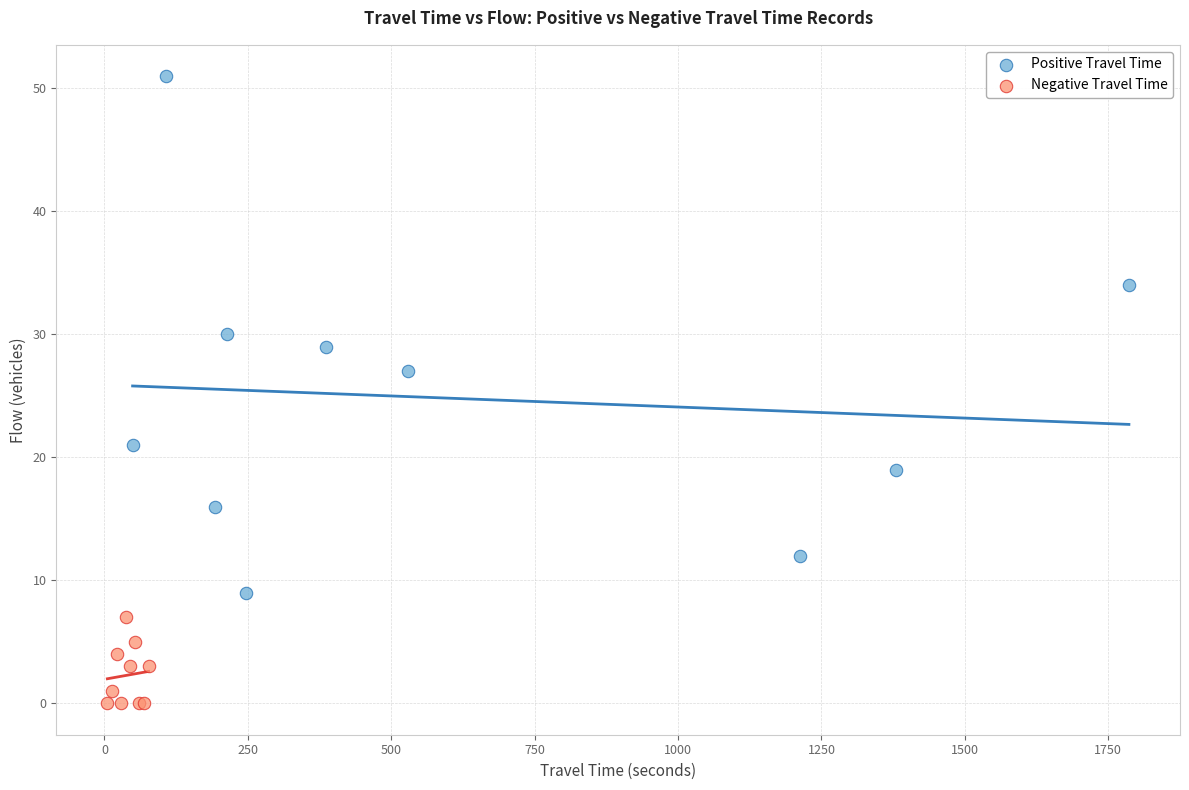

Which series has the widest spread of Y values?

Positive Travel Time